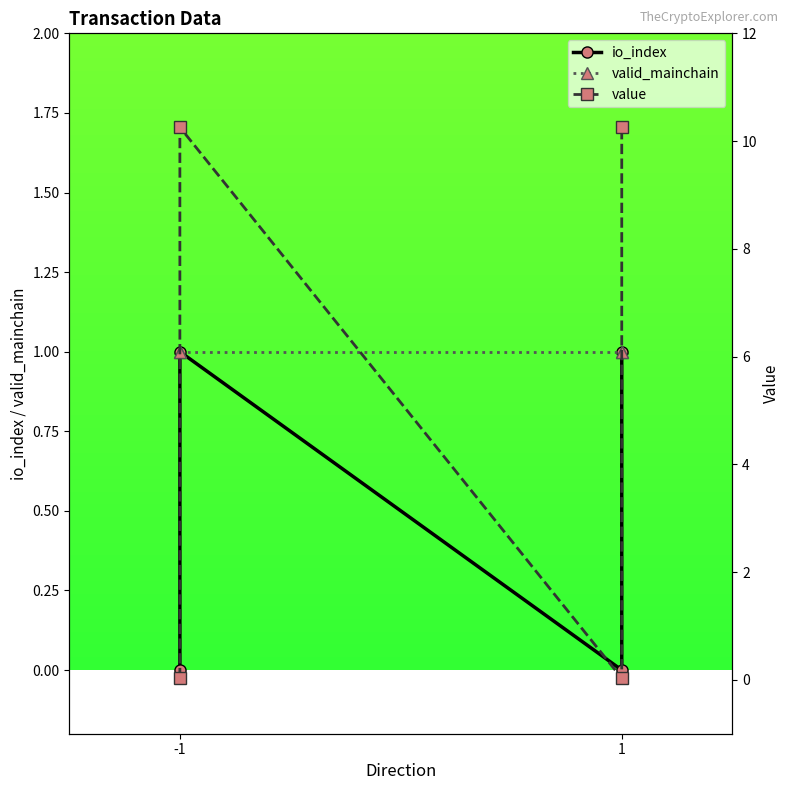

True or false: io_index has more than 2 points higher than both neighbors.

False